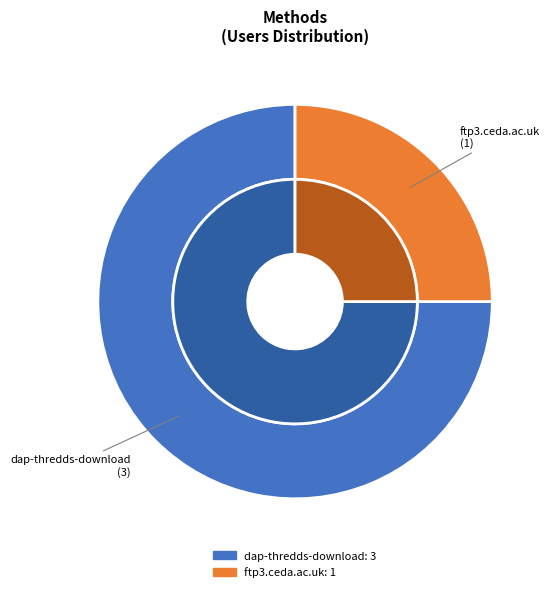

Is there any slice that represents more than half of the pie?

Yes